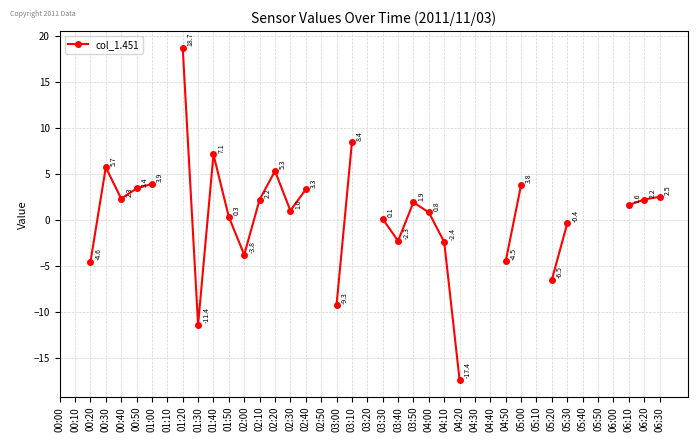

What is the maximum value shown in the chart?

18.7